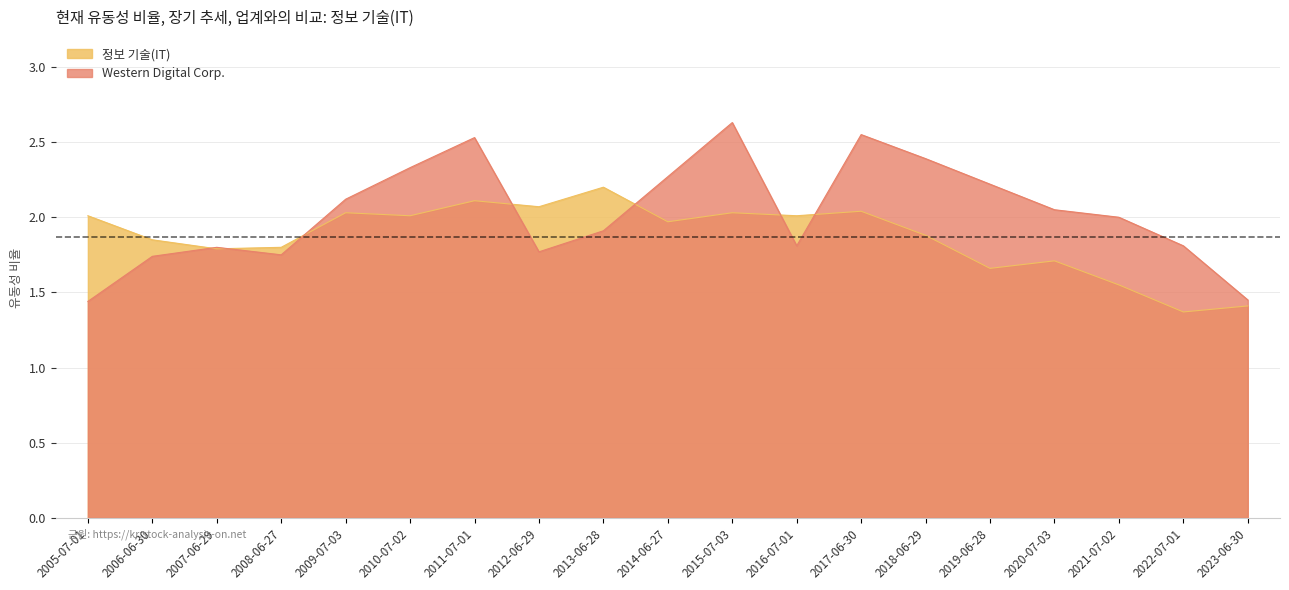

Reading left to right, extract all data points from this chart.

Western Digital Corp.: 1.4	1.7	1.8	1.8	2.1	2.3	2.5	1.8	1.9	2.3	2.6	1.8	2.5	2.4	2.2	2.0	2.0	1.8	1.4
정보 기술(IT): 2.0	1.9	1.8	1.8	2.0	2.0	2.1	2.1	2.2	2.0	2.0	2.0	2.0	1.9	1.7	1.7	1.6	1.4	1.4